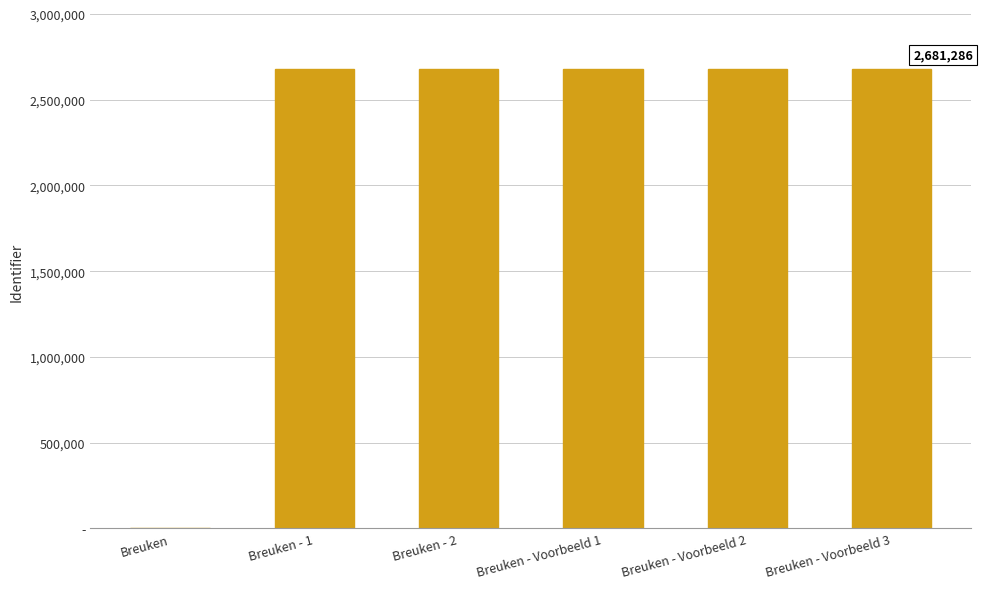

How many data points does each series have?

6